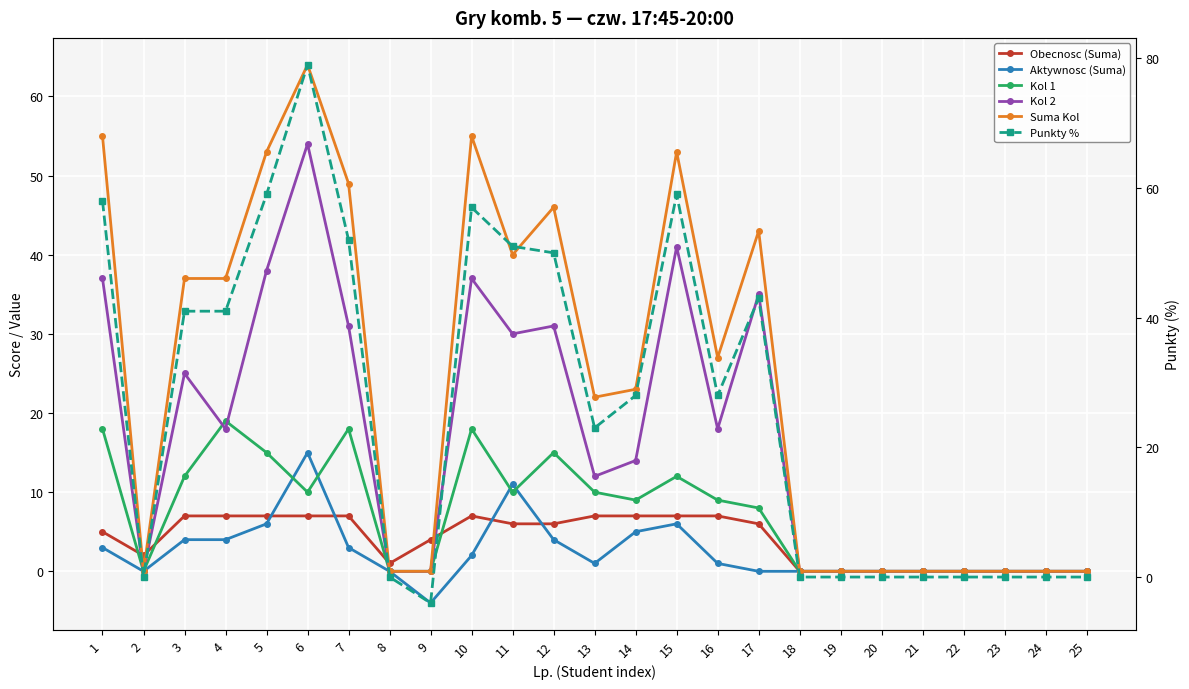

True or false: Obecnosc (Suma) and Kol 2 intersect in this chart.

True